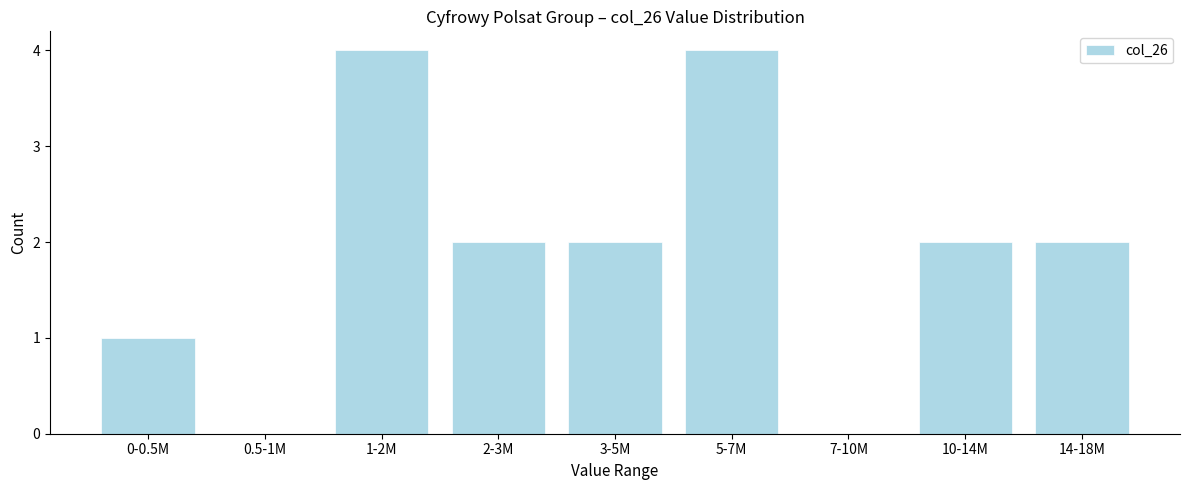

Reading right to left, list all the values displayed in this chart.

14-18M=2	10-14M=2	7-10M=0	5-7M=4	3-5M=2	2-3M=2	1-2M=4	0.5-1M=0	0-0.5M=1